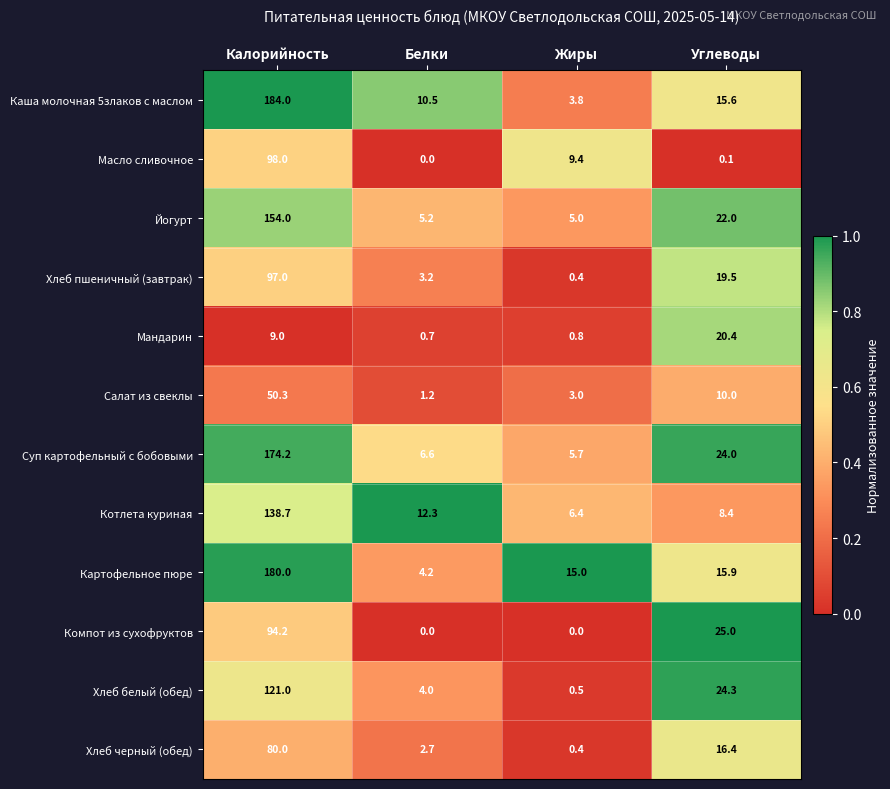

What is the difference between the second highest and second lowest values in the Йогурт series?

16.8